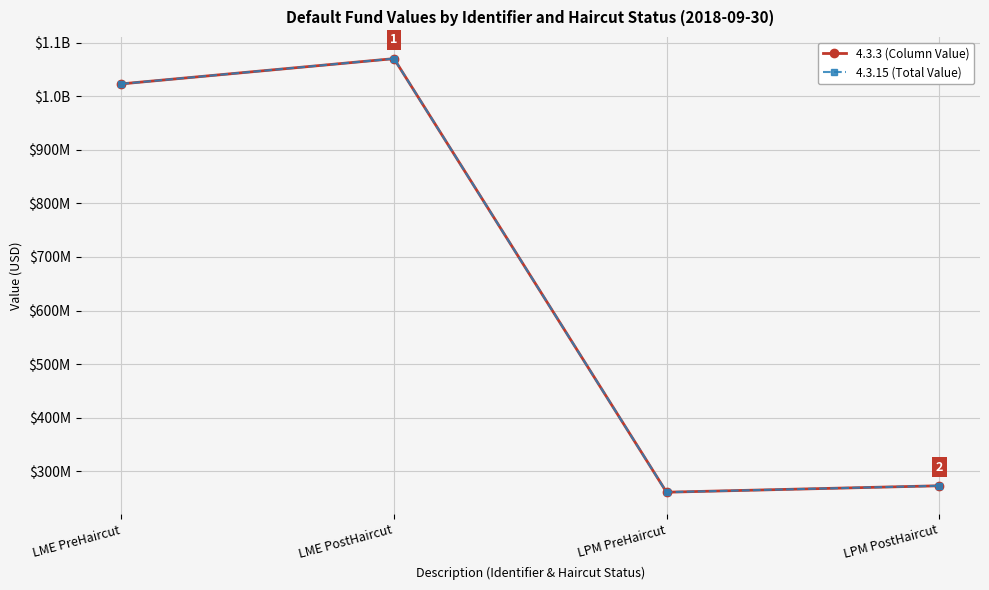

In 4.3.15 (Total Value), how many points are lower than both neighbors (excluding endpoints)?

1